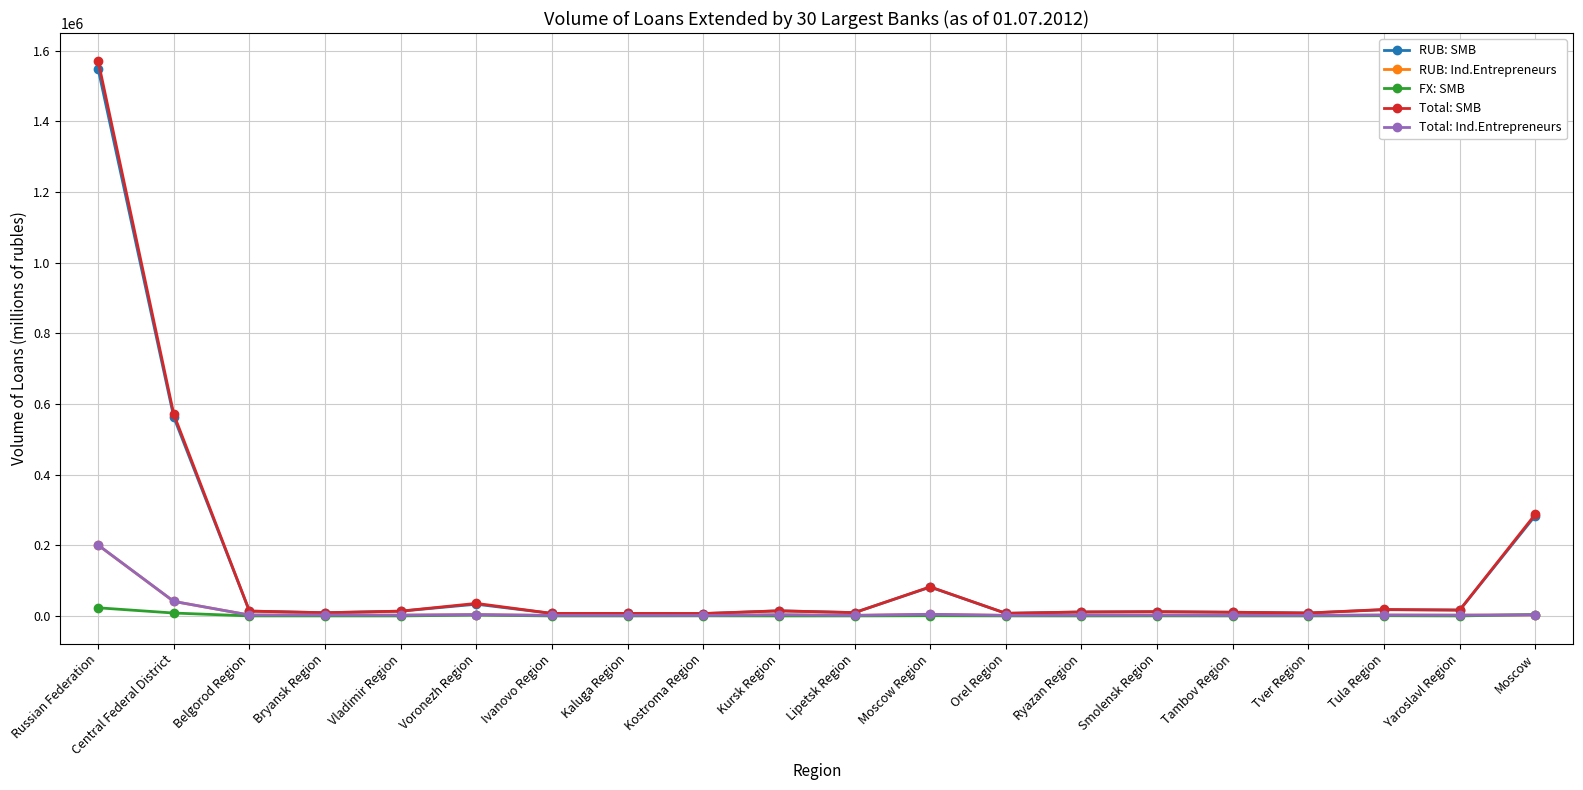

What is the difference between the highest and lowest values at Bryansk Region?

9026